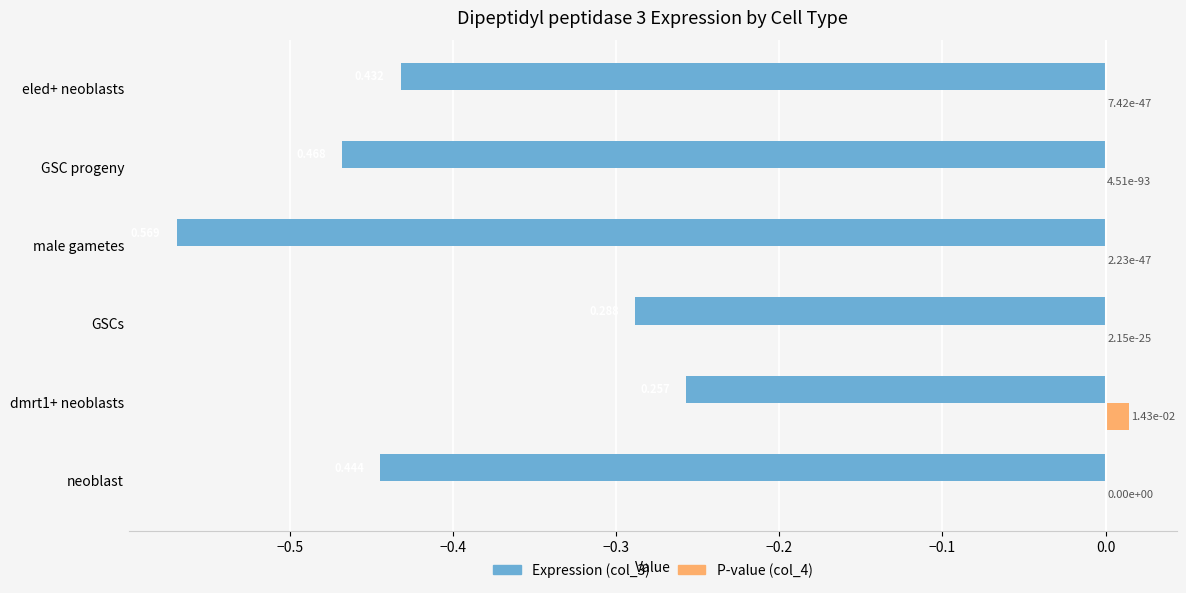

Is the value of P-value (col_4) at dmrt1+ neoblasts greater than the value of Expression (col_3) at eled+ neoblasts?

Yes